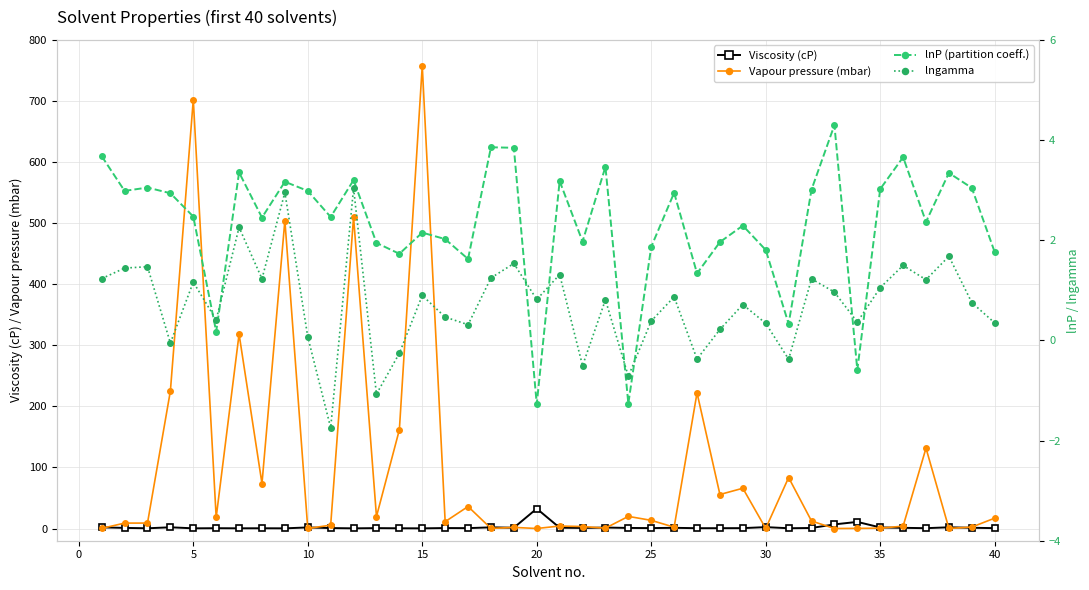

True or false: Vapour pressure (mbar) and lngamma intersect in this chart.

True